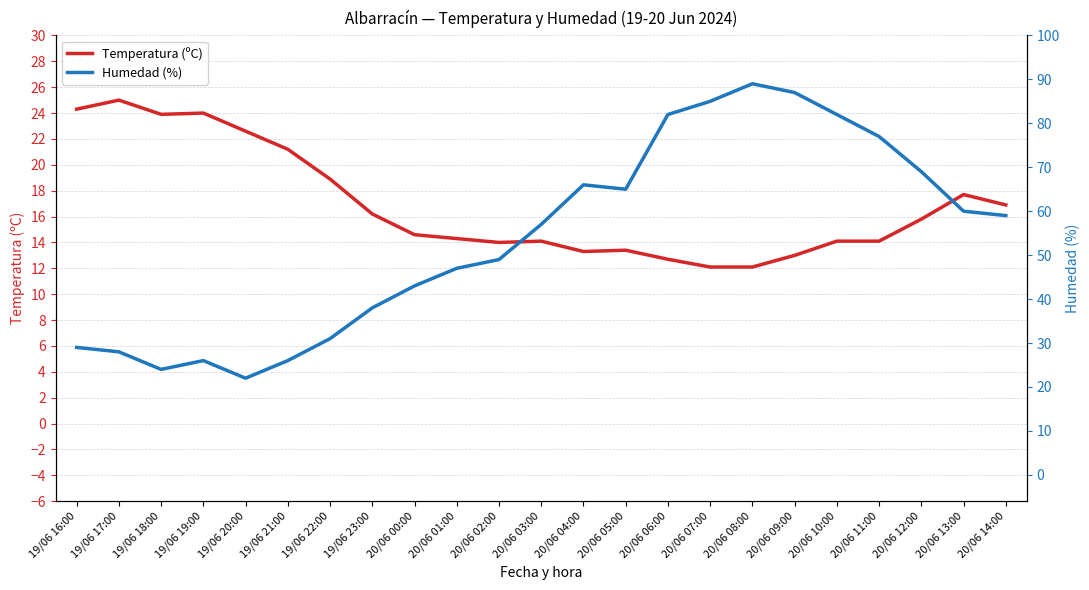

Which series has the widest spread of values?

Humedad (%)